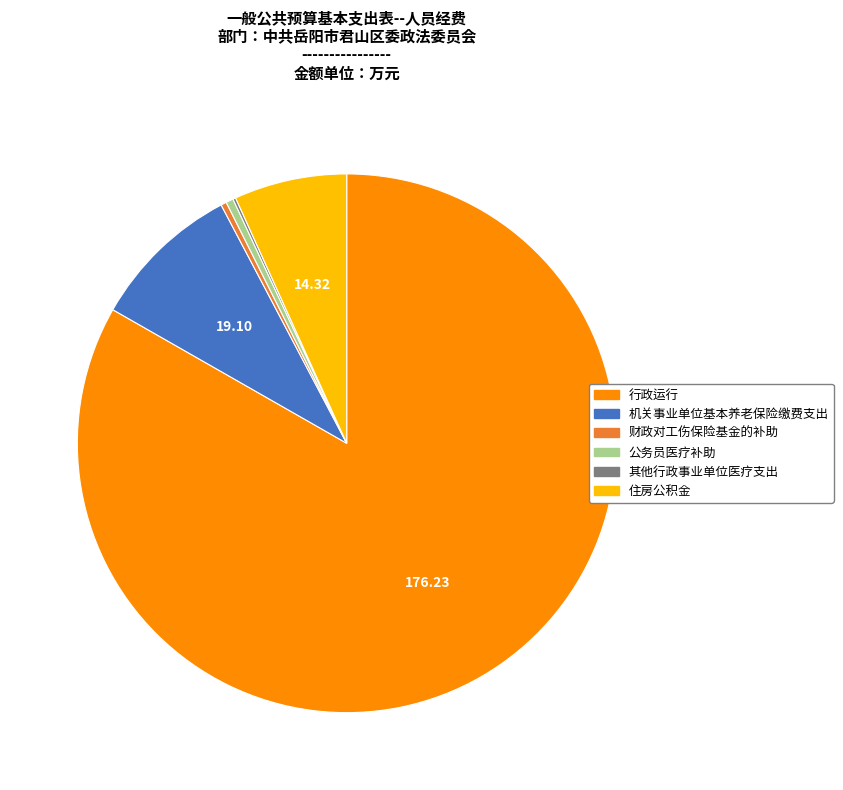

Between 行政运行 and 机关事业单位基本养老保险缴费支出, which is larger?

行政运行